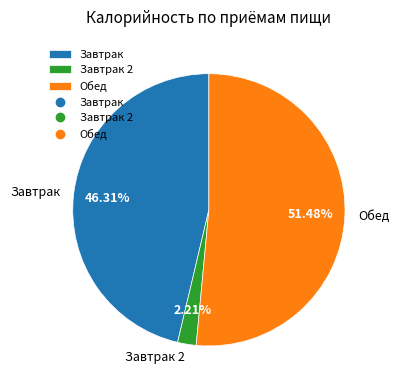

Count the number of slices in the pie.

3